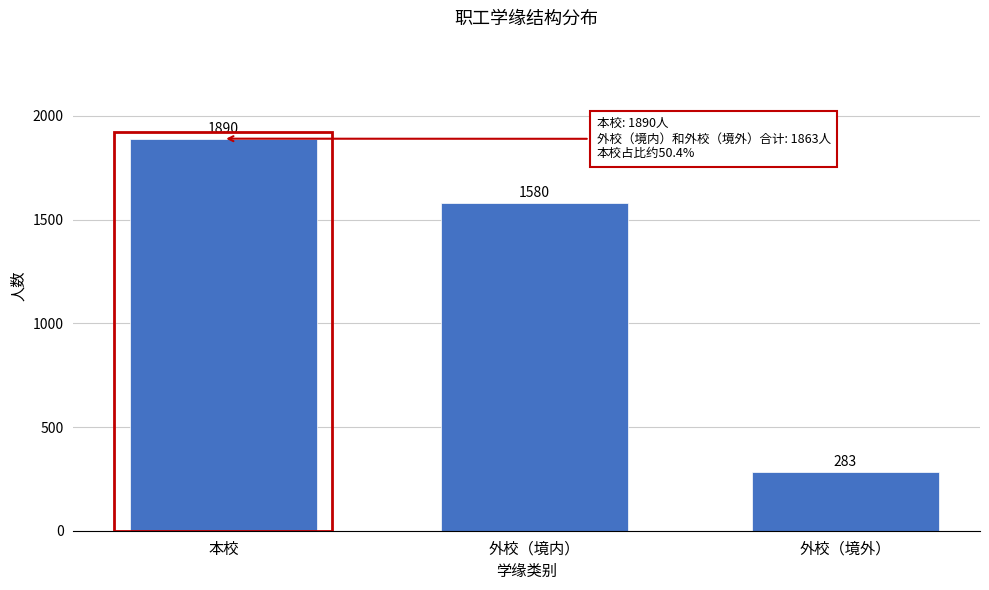

Reading right to left, extract all data points from this chart.

283	1580	1890